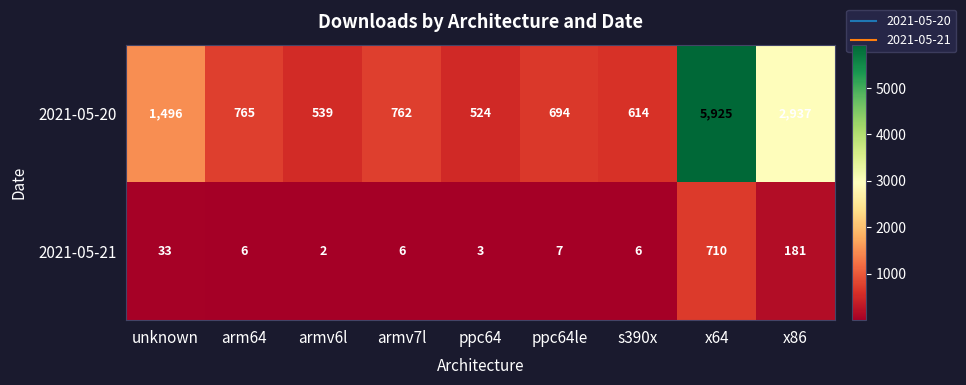

Which series changed the most between armv7l and ppc64?

2021-05-20